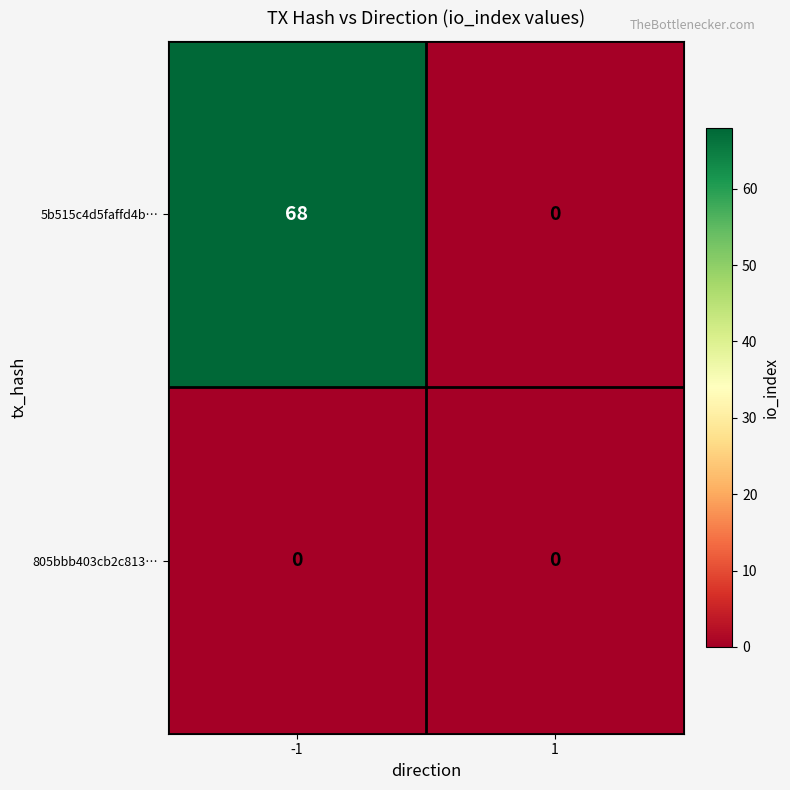

Count the number of data series in this chart.

2